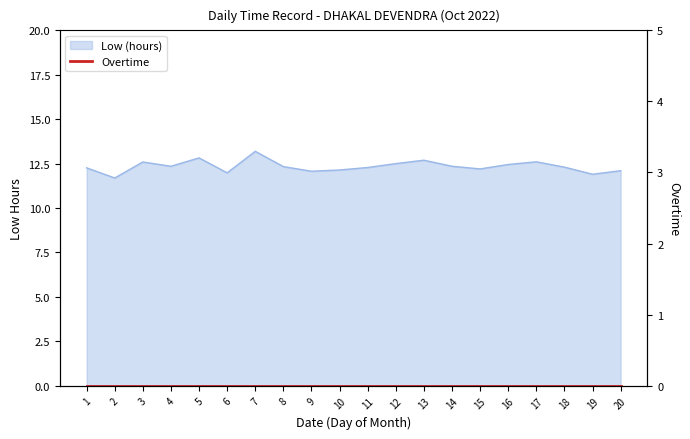

What is the greatest value displayed?

13.2